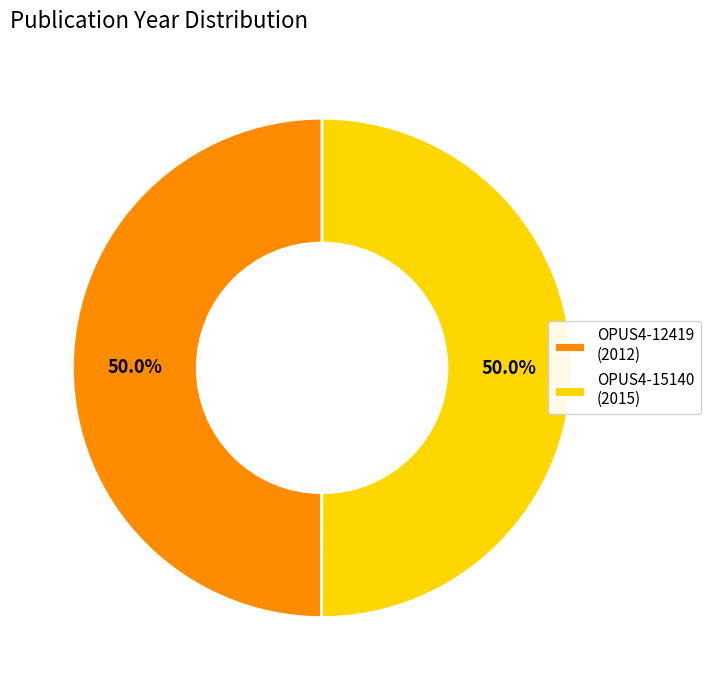

What is the ratio of the value at OPUS4-15140 (2015) to the value at OPUS4-12419 (2012)?

1.0